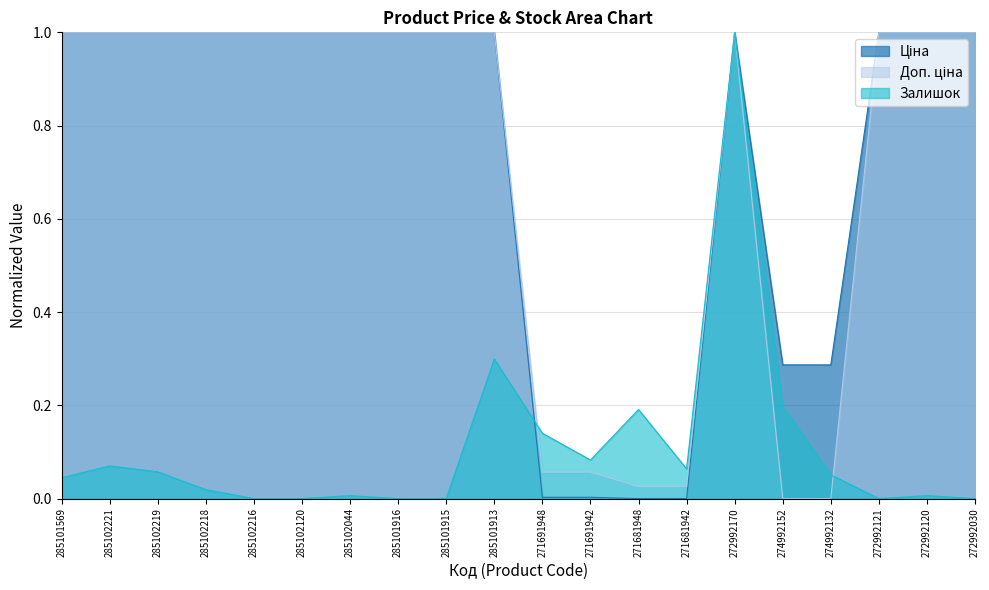

What is the greatest value displayed?

1.0